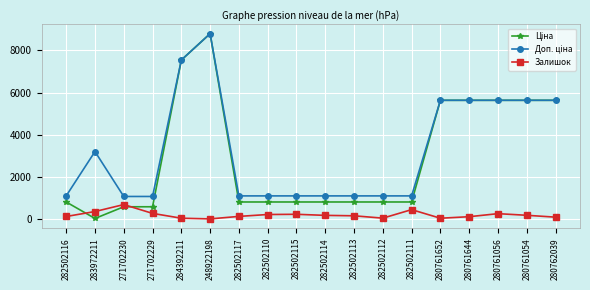

What is the total value across all series at 283972211?

3597.1